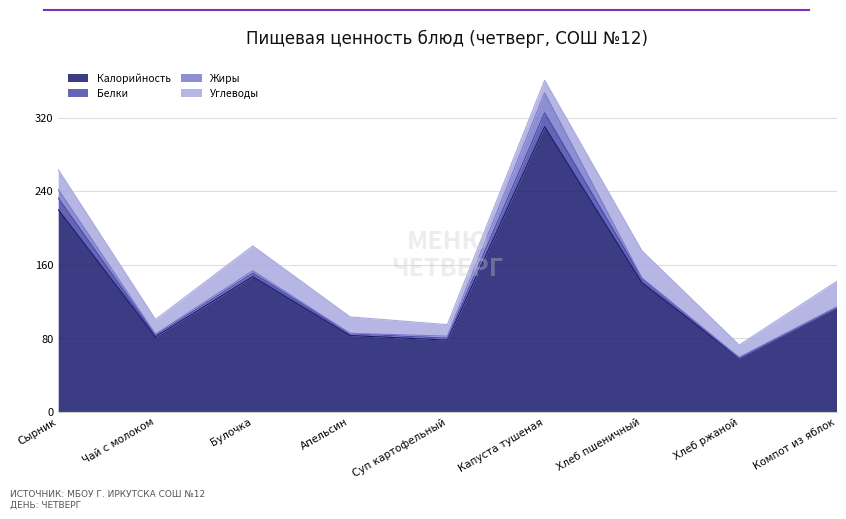

At which label is Жиры closest to 10?

Сырник